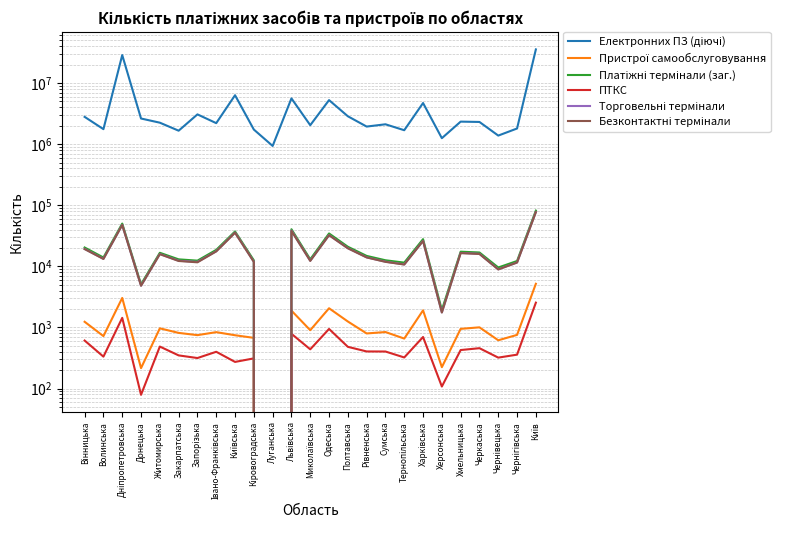

Reading left to right, extract all data points from this chart.

Електронних ПЗ (діючі): 2795545	1759735	28696156	2627022	2245467	1660460	3070067	2206774	6321207	1733078	934776	5608533	2042184	5257251	2859940	1939599	2113146	1690541	4712392	1251988	2336477	2307728	1380867	1803868	35528802
Пристрої самообслуговування: 1239	722	3041	216	968	815	749	838	746	676	0	1887	902	2062	1252	798	842	658	1906	224	949	1005	617	756	5188
Платіжні термінали (заг.): 20344	13956	50129	5072	16676	13022	12399	18611	37266	12535	0	40520	13027	34539	20937	14824	12578	11515	27869	1933	17383	16865	9579	12238	81752
ПТКС: 611	333	1436	79	487	349	316	400	273	312	0	788	439	946	482	405	404	323	698	108	427	458	321	359	2547
Торговельні термінали: 19330	13290	47859	4834	15931	12372	11827	17682	35823	11918	0	38582	12366	32499	19860	14057	11929	10780	26170	1765	16581	16058	8949	11581	77813
Безконтактні термінали: 19171	13218	47496	4818	15832	12243	11646	17578	35444	11832	0	37992	12292	32316	19757	13998	11851	10707	25996	1757	16472	15944	8899	11556	76980